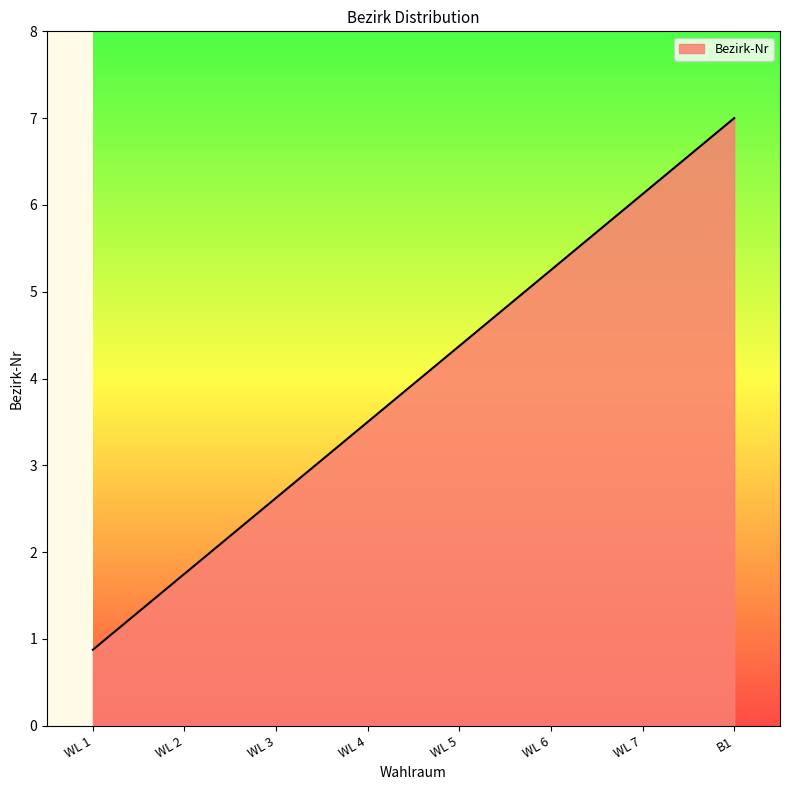

Rank the categories by value from lowest to highest.

WL 1, WL 2, WL 3, WL 4, WL 5, WL 6, WL 7, B1